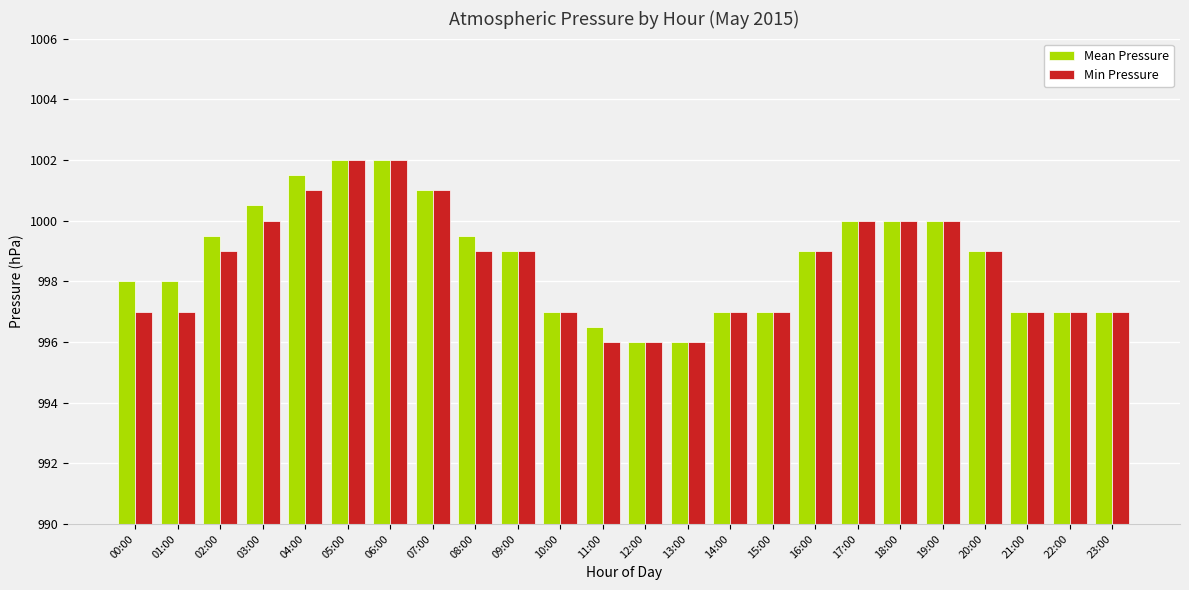

How many bars are there in each group?

2